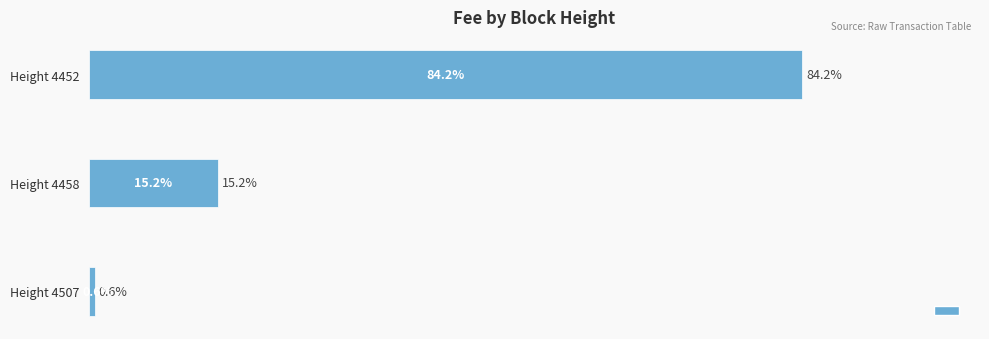

Which has a higher value, Height 4458 or Height 4452?

Height 4452